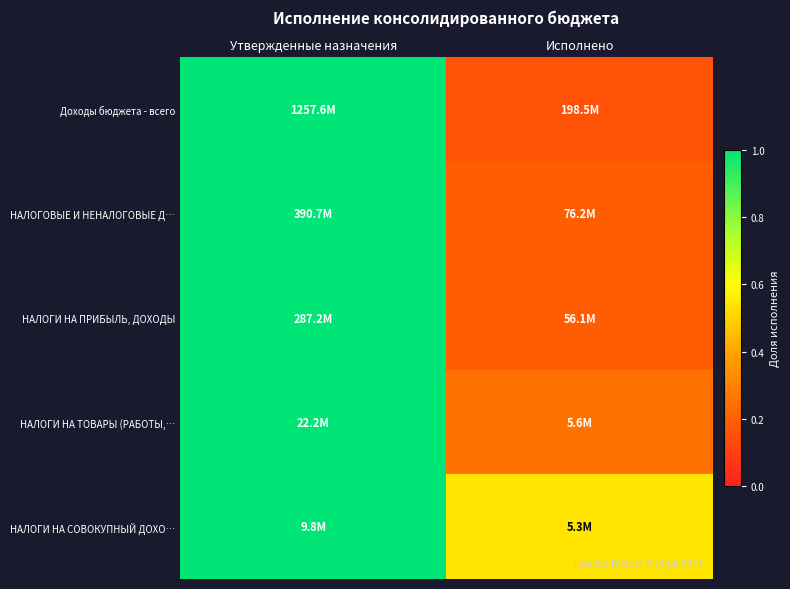

Which series has the largest range (max minus min)?

Доходы бюджета - всего